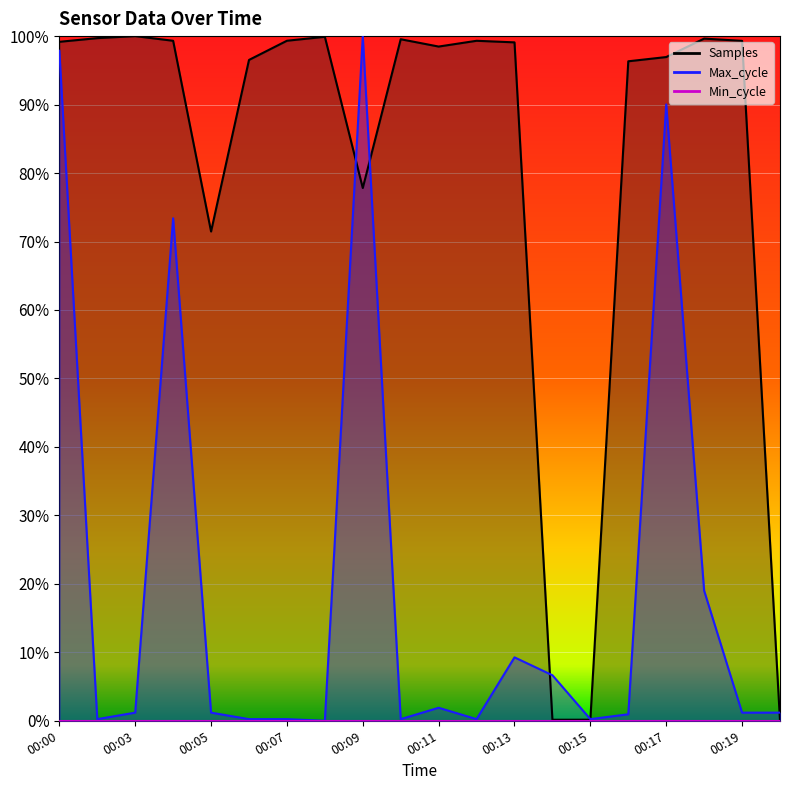

After their last crossing, which series has the higher values: Max_cycle or Samples?

Max_cycle